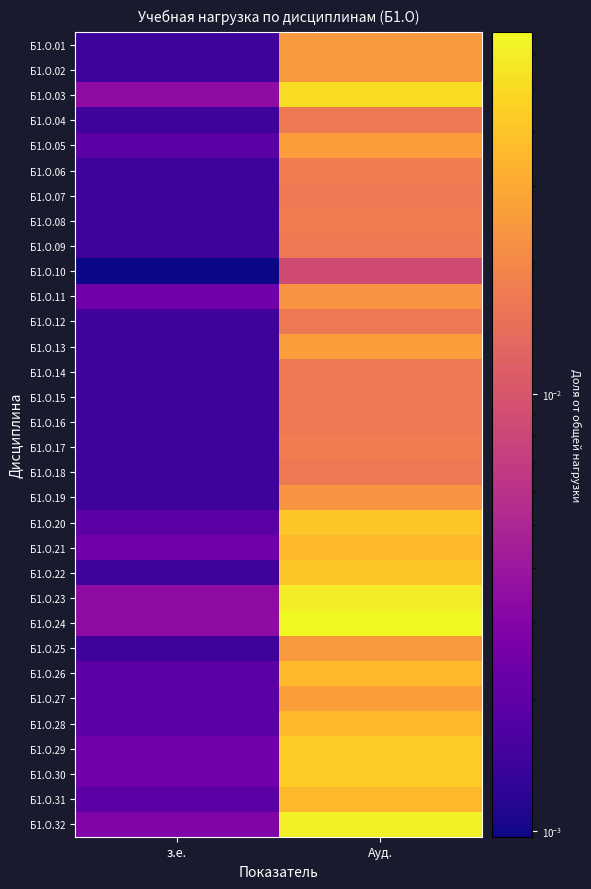

At which category is the sum across all series the highest?

Ауд.